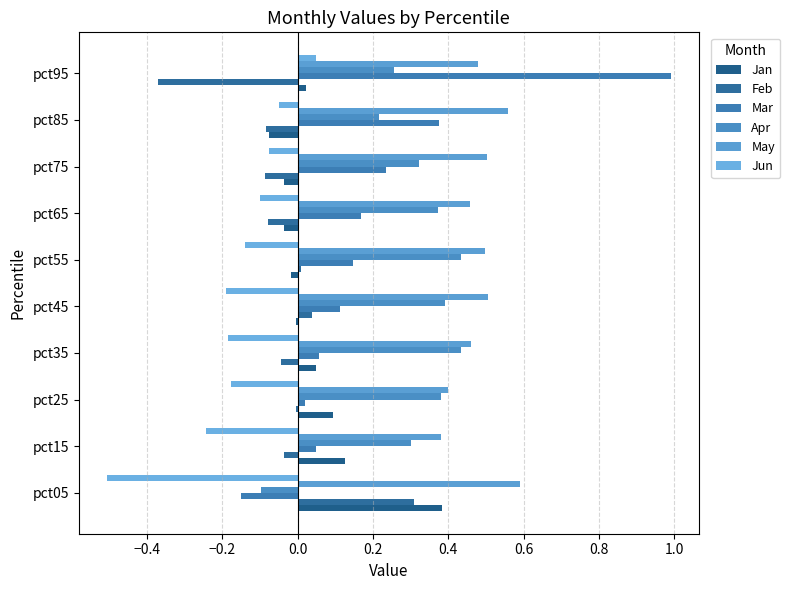

Count the May values in the range 0 to 1.

10